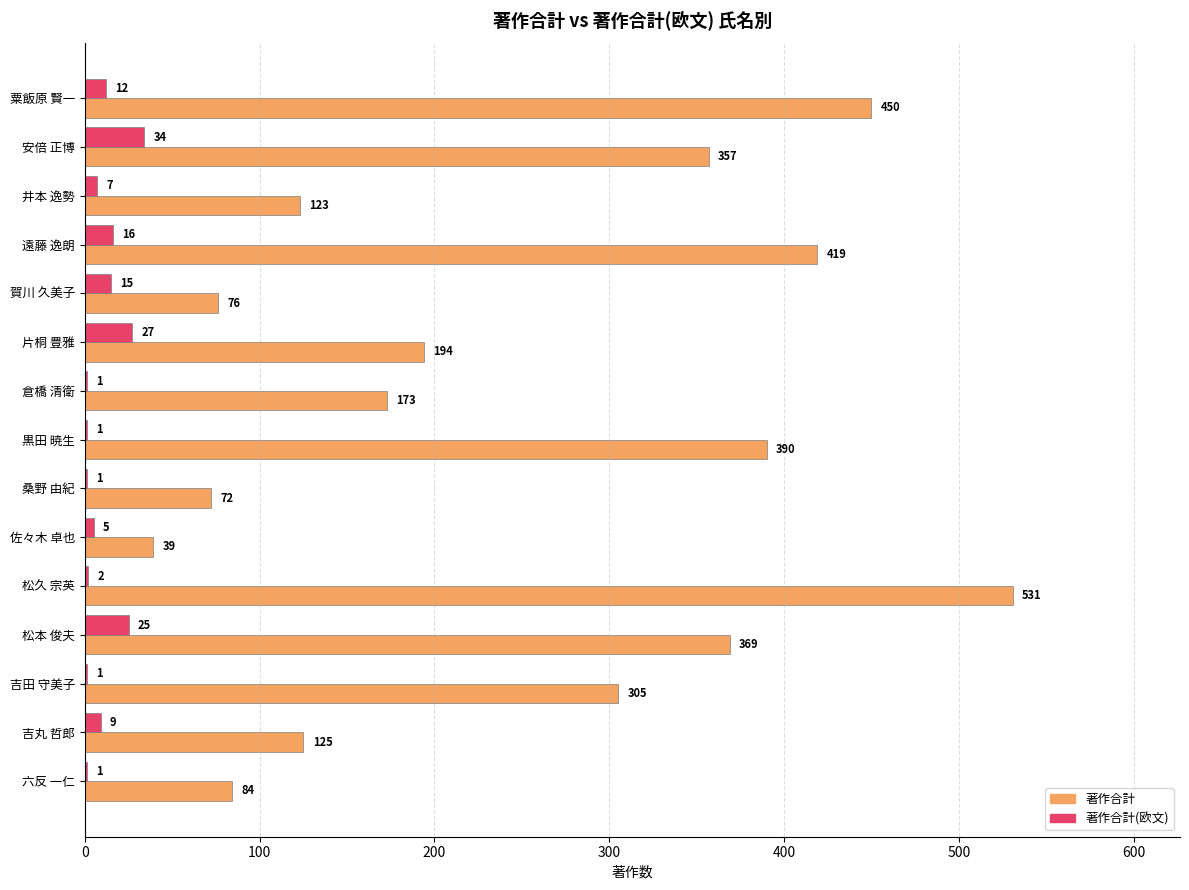

Between 賀川 久美子 and 黒田 暁生, which series saw the biggest shift?

著作合計